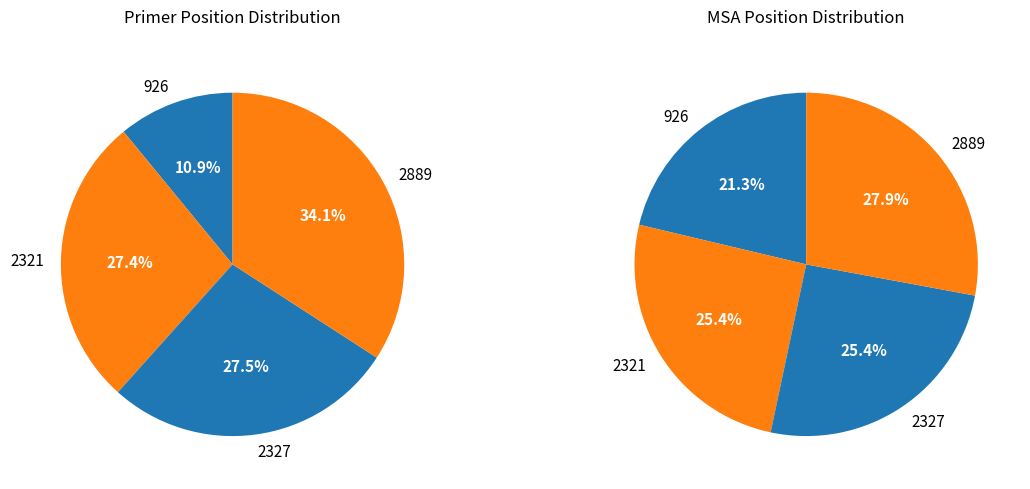

Combined, what portion of the pie is 2889 and 926?

49.2%